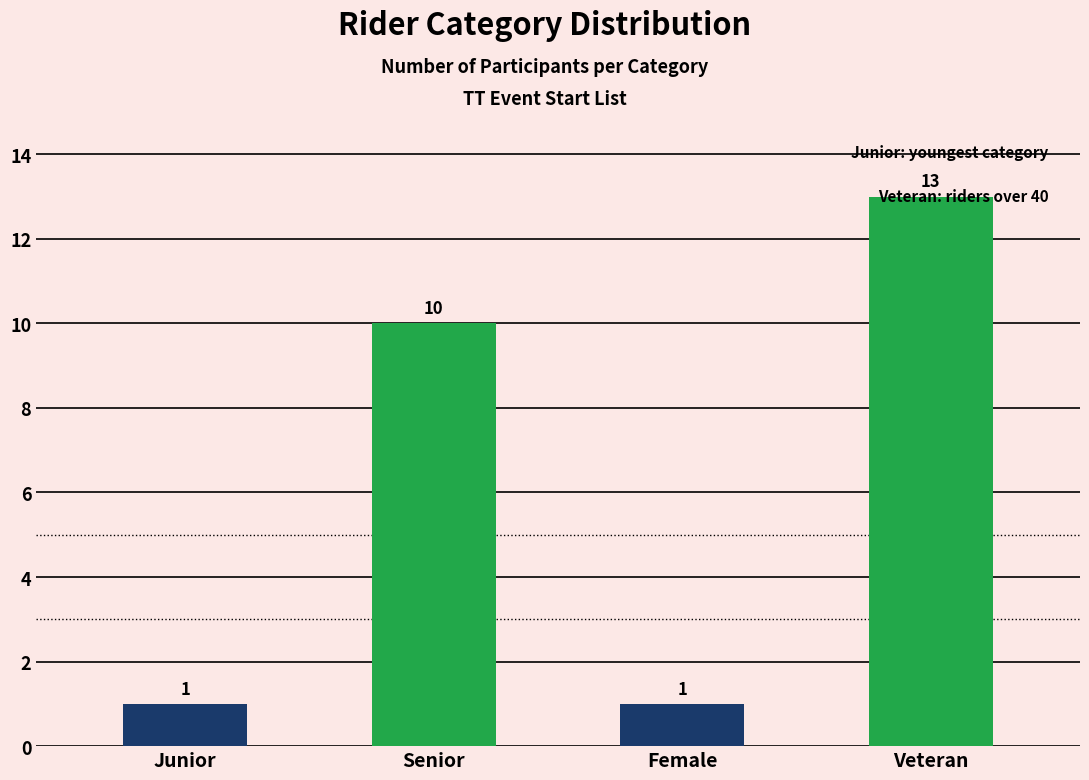

How many categories are shown in the chart?

4